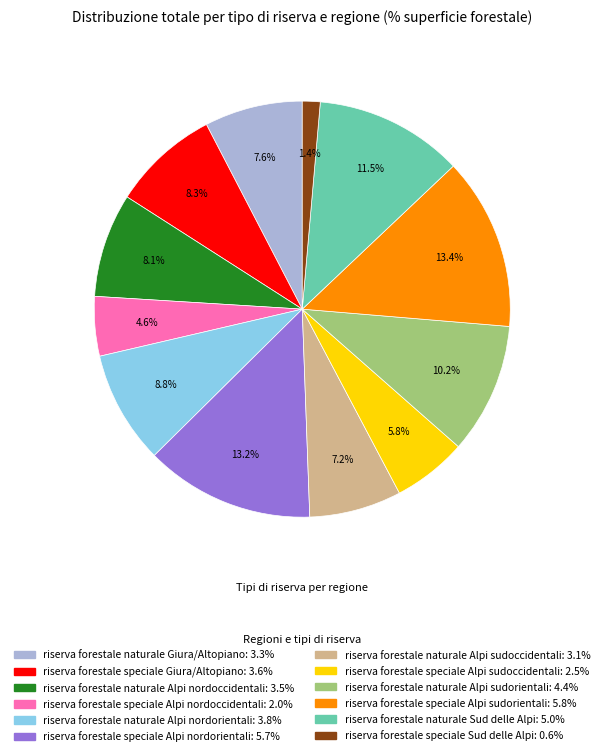

Which category has the smallest portion of the pie?

riserva forestale speciale Sud delle Alpi